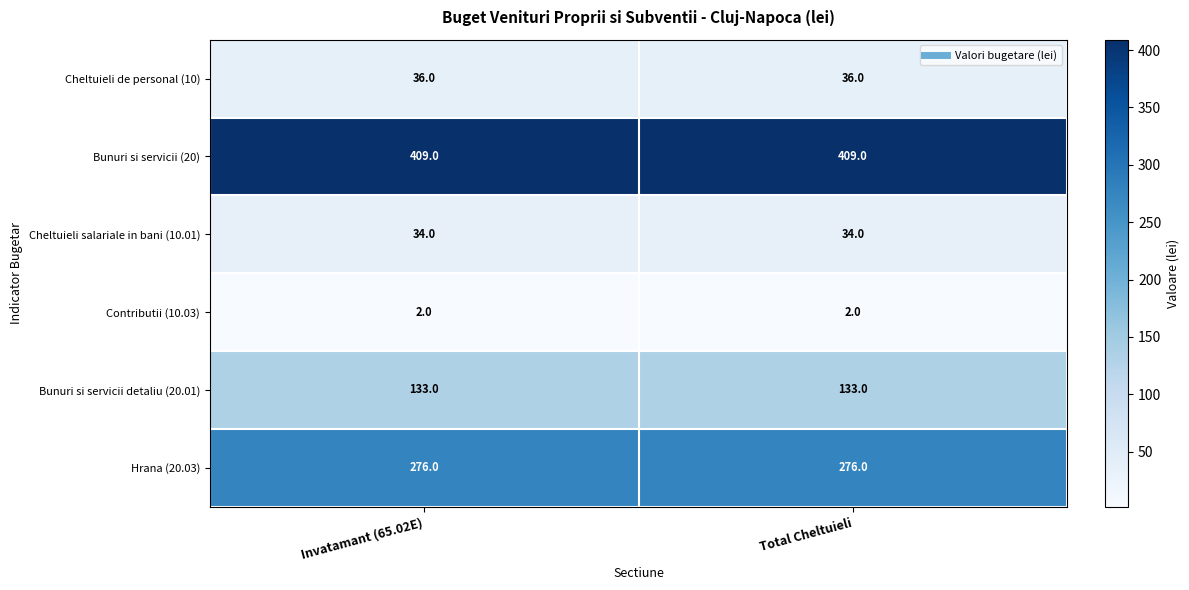

Is the value of Contributii (10.03) at Total Cheltuieli greater than the value of Cheltuieli de personal (10) at Total Cheltuieli?

No